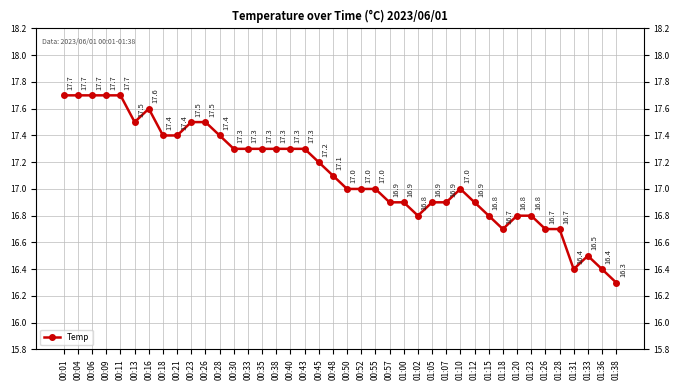

What is the change in value from 00:04 to 00:18?

-0.3